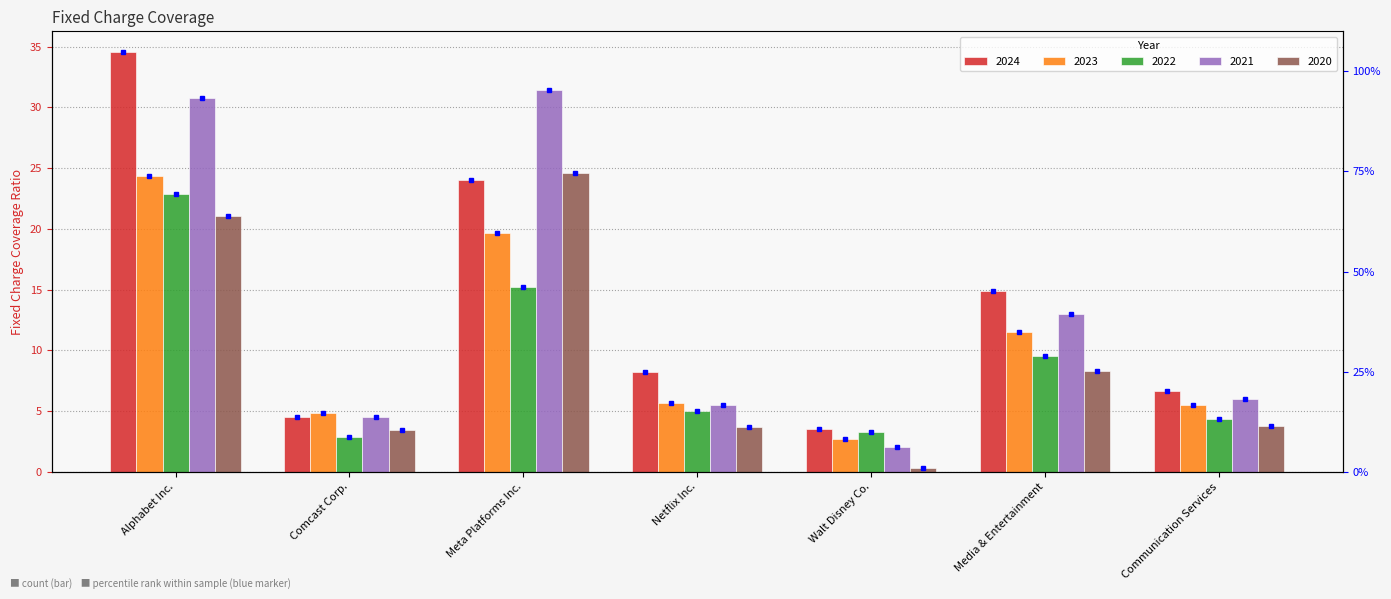

Which series has the largest total across all categories?

2024